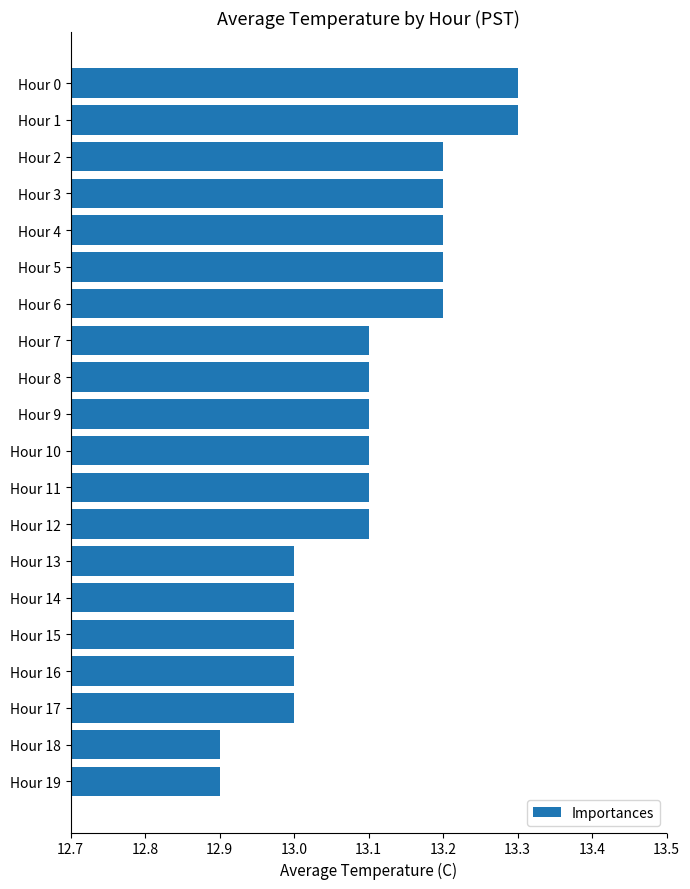

True or false: the data shows 13.2 at Hour 2.

True